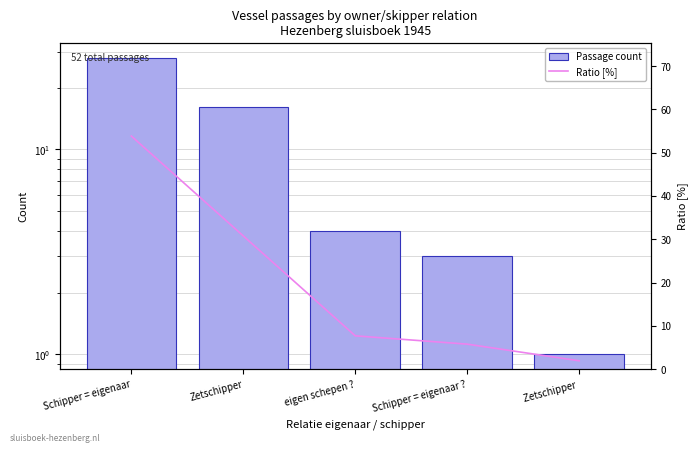

Which category has the lowest value across all series?

Zetschipper 